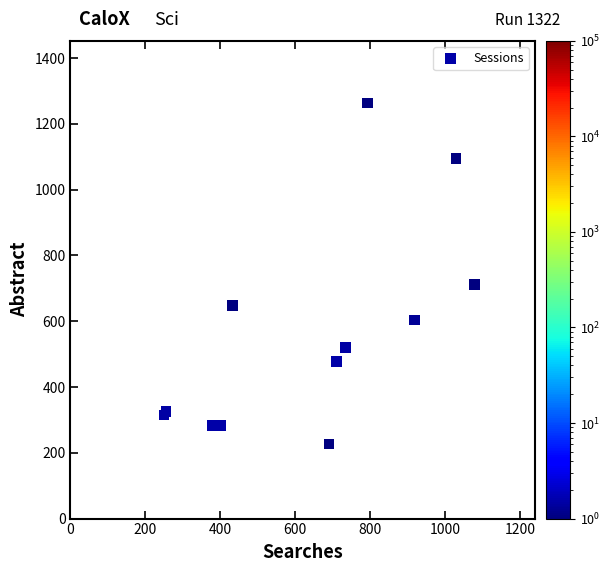

What Y value in the scatter plot is closest to 745?

711